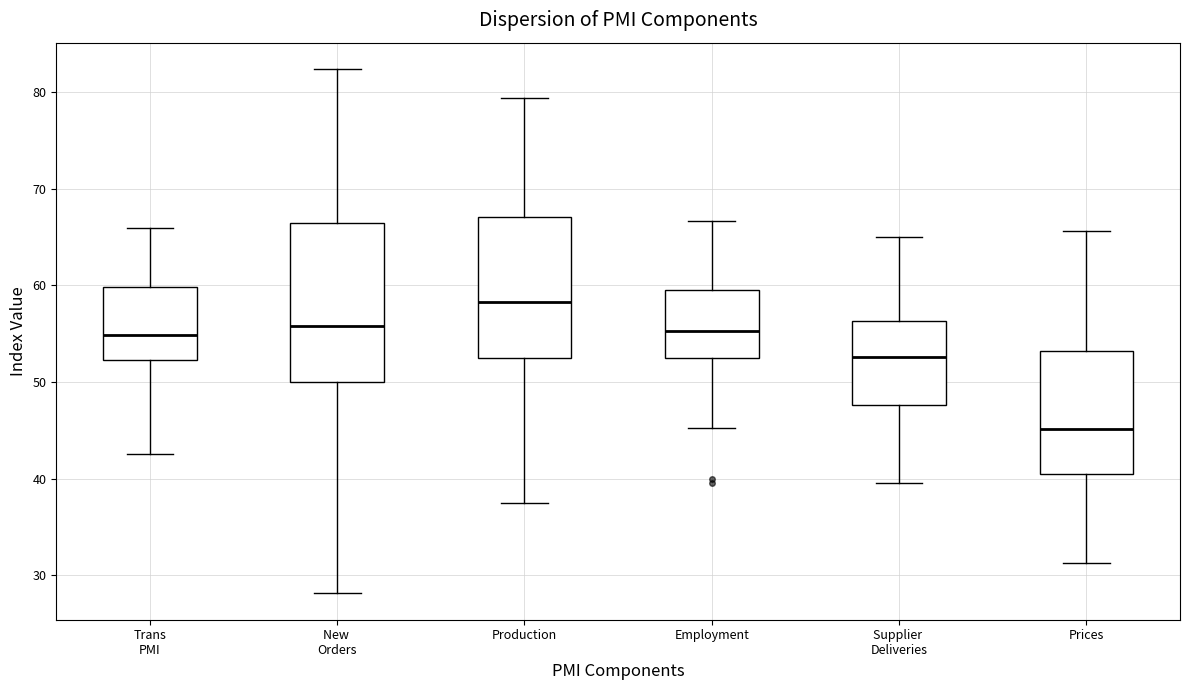

Which box's median line is the highest?

Production